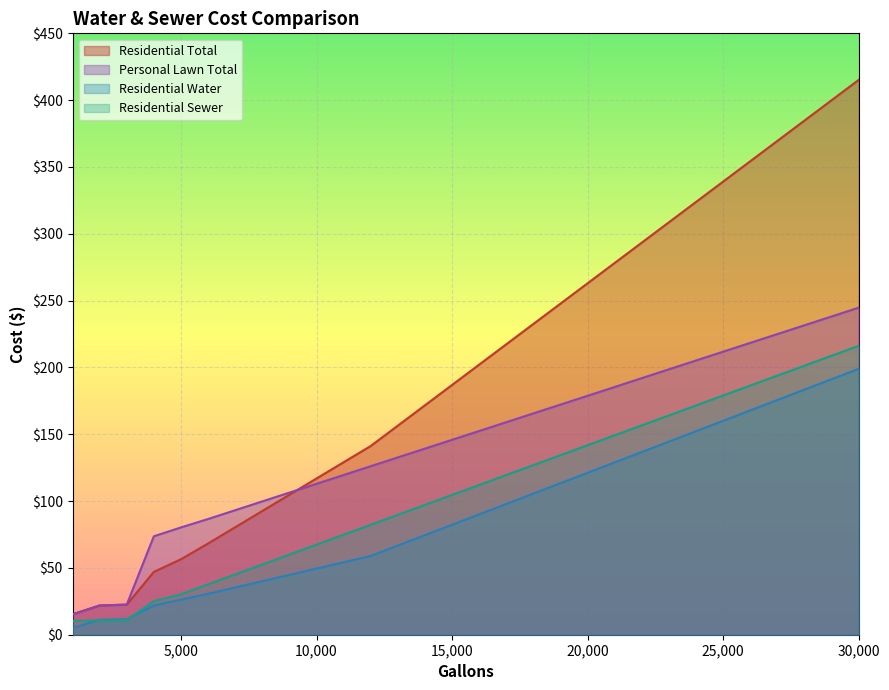

Which series has the widest spread of values?

Residential Total